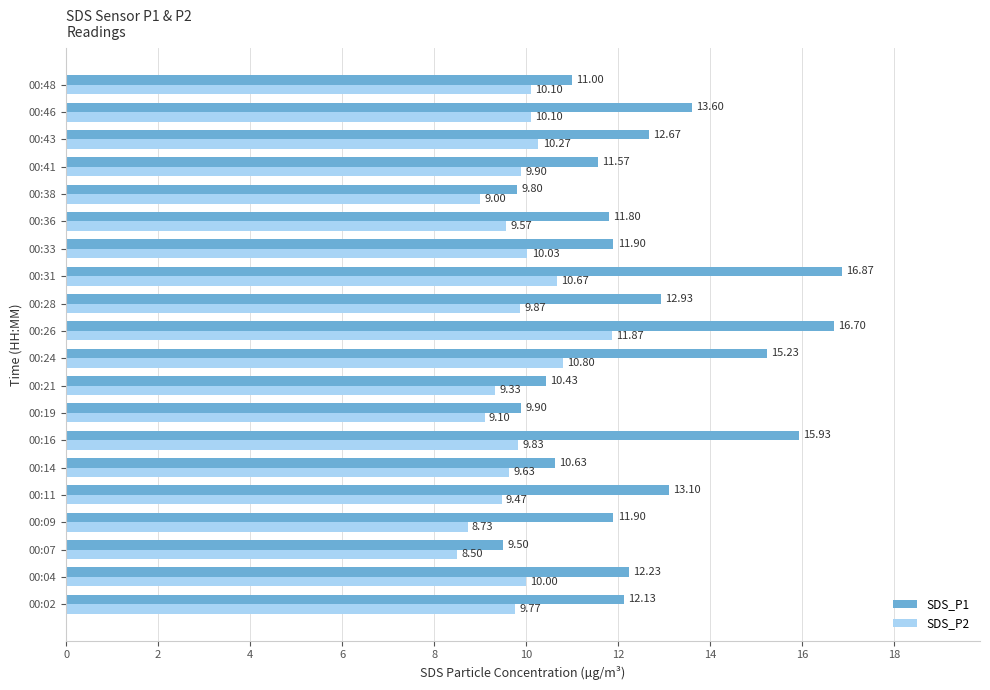

At 00:21, list the series in order from largest to smallest.

SDS_P1, SDS_P2